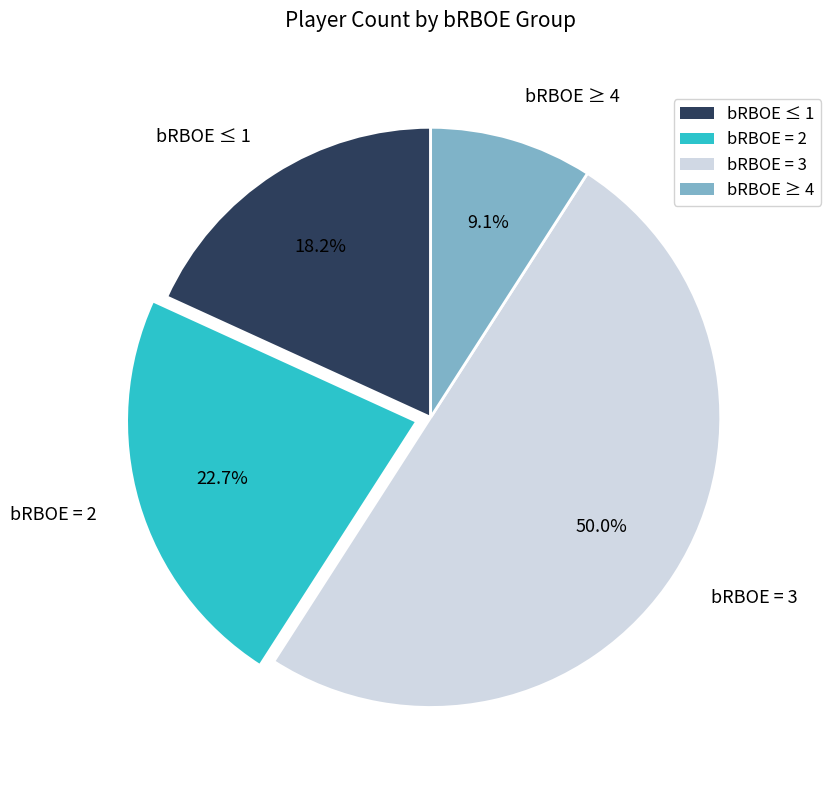

How many segments does this pie chart have?

4